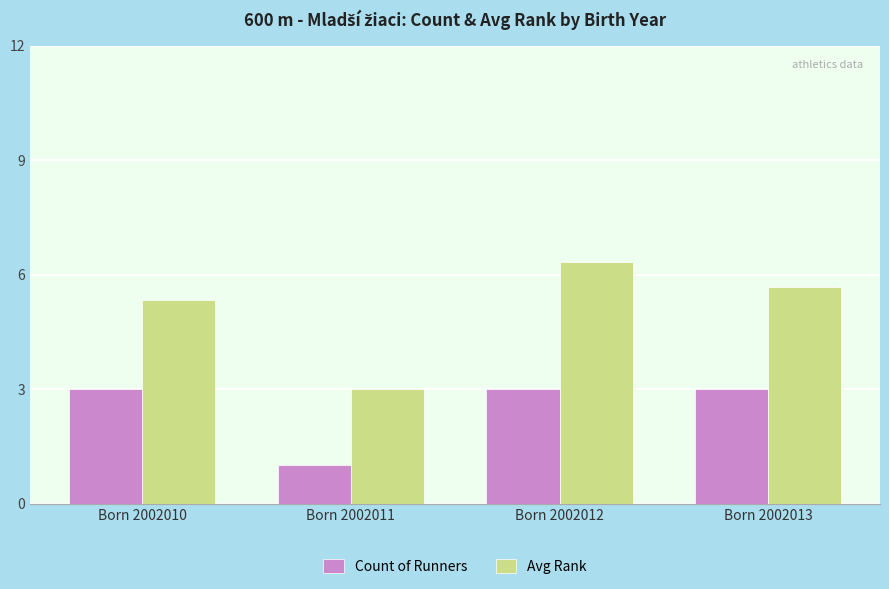

What is the difference between the second highest and minimum values in the Count of Runners series?

2.0